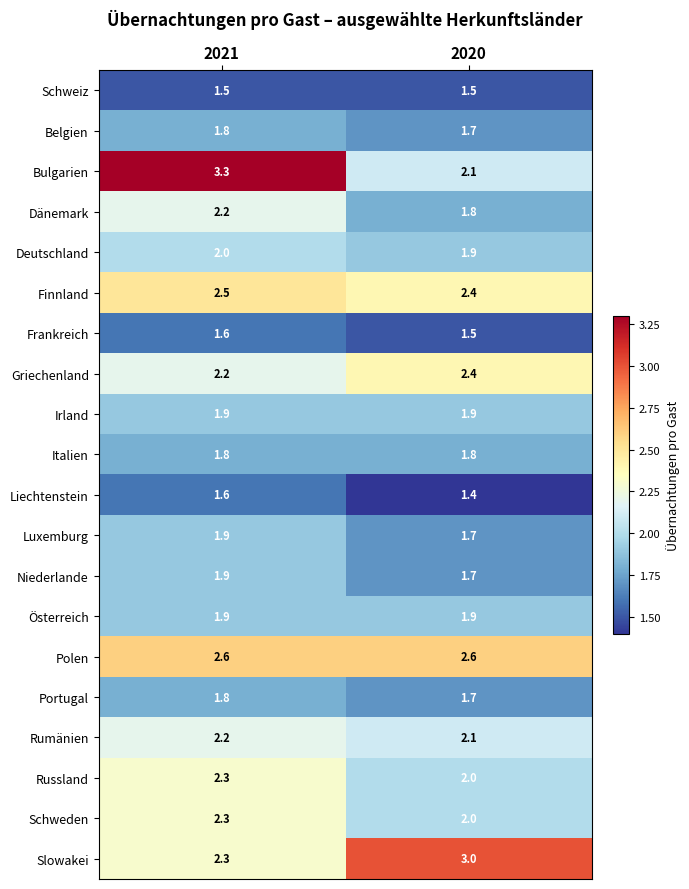

Which series has the largest range (max minus min)?

Bulgarien